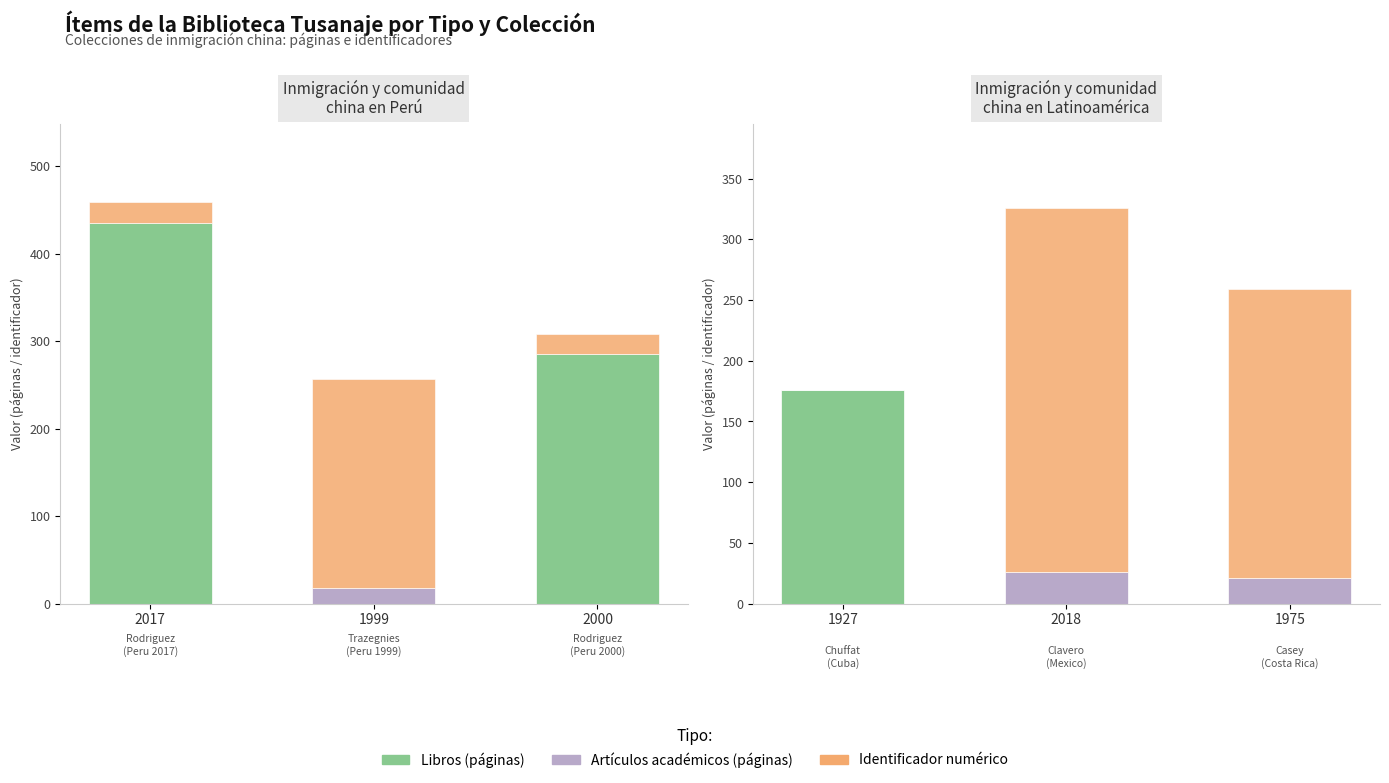

Does the chart contain stacked bars?

No